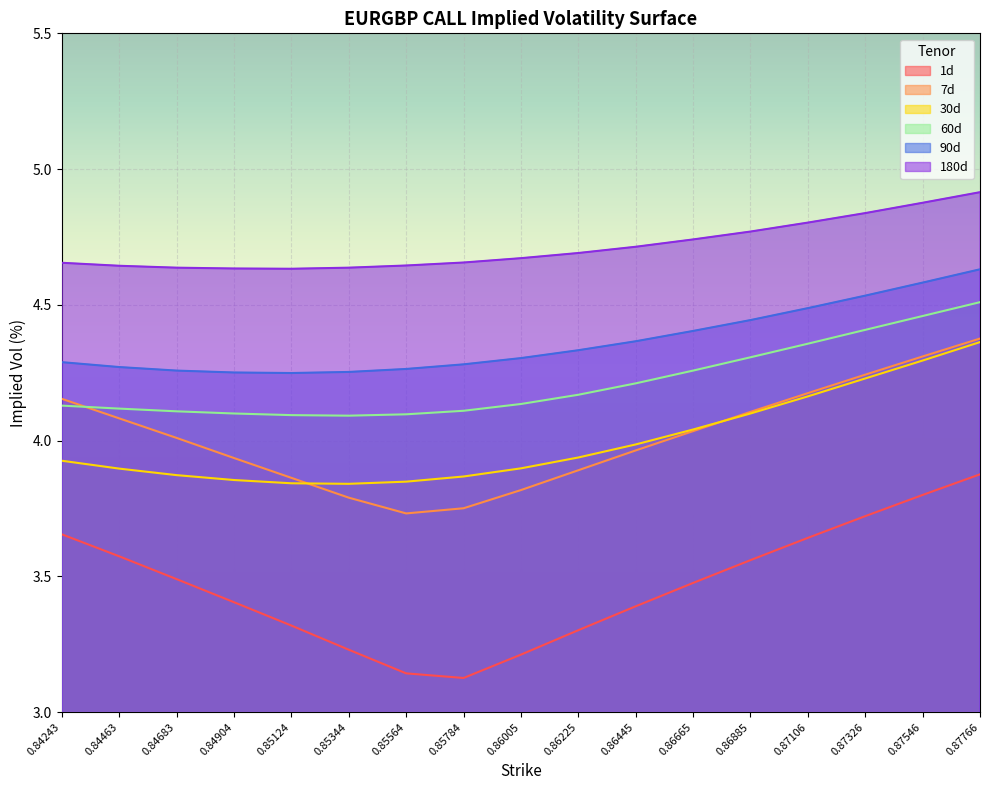

Which category has the highest value across all series?

0.87766